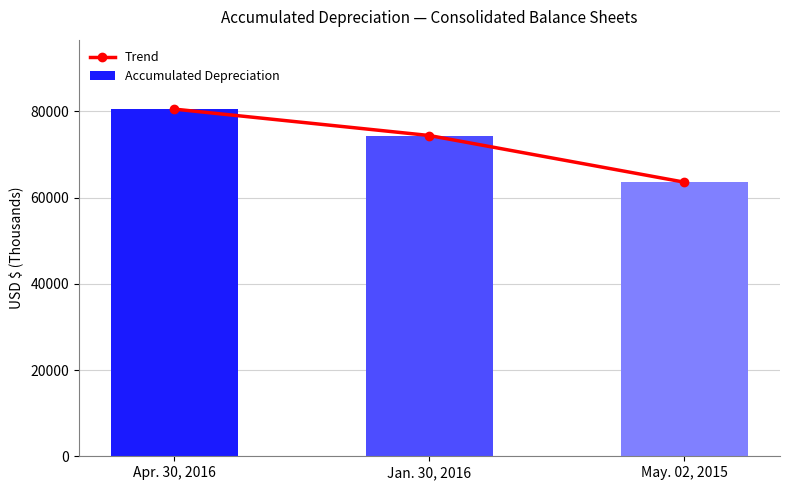

Is it true that Accumulated Depreciation equals 89391 at May. 02, 2015?

False